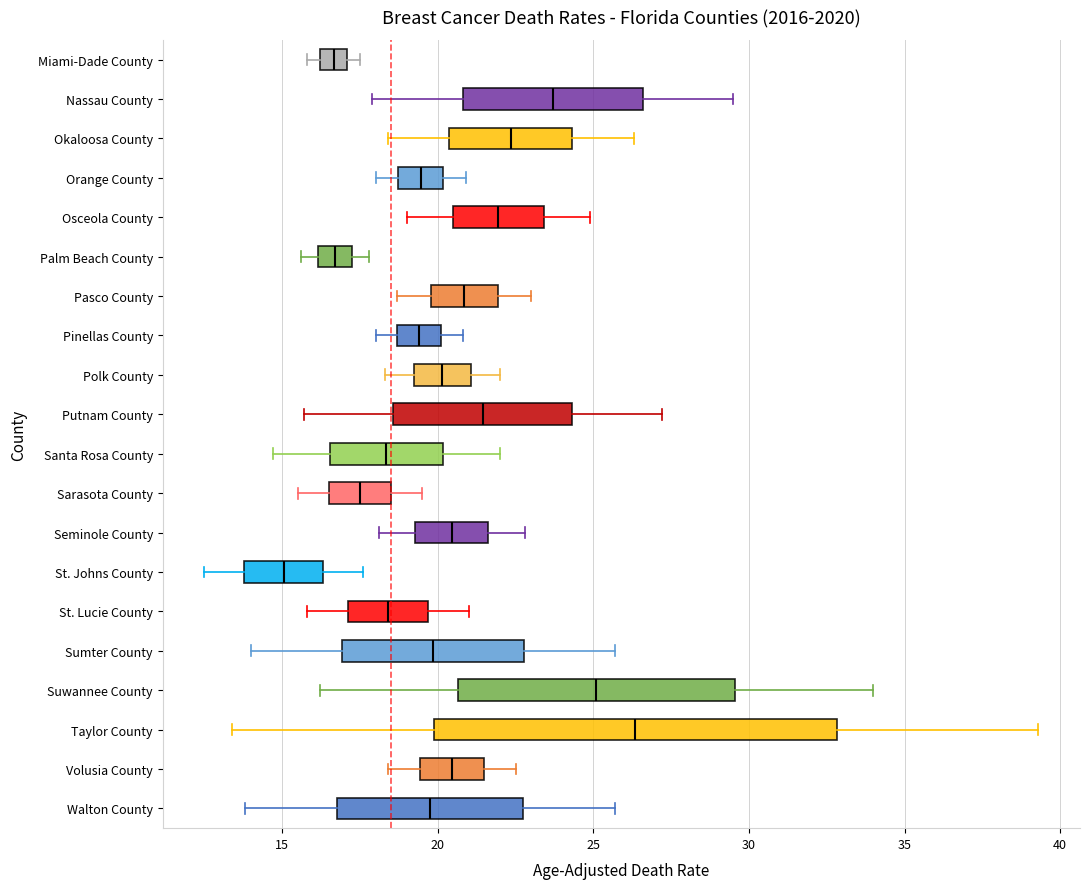

Reading bottom to top, transcribe this box plot: for each box, give where its median line is, the range the box spans, and where its two whiskers end, as read against the x-axis. The values are not printed on the chart, so give them approximately, as read against the axis.

Walton County: median 20.0, box 17.0 to 22.5, whiskers 14.0 to 25.5
Volusia County: median 20.5, box 19.5 to 21.5, whiskers 18.5 to 22.5
Taylor County: median 26.5, box 20.0 to 33.0, whiskers 13.5 to 39.5
Suwannee County: median 25.0, box 20.5 to 29.5, whiskers 16.0 to 34.0
Sumter County: median 20.0, box 17.0 to 23.0, whiskers 14.0 to 25.5
St. Lucie County: median 18.5, box 17.0 to 19.5, whiskers 16.0 to 21.0
St. Johns County: median 15.0, box 14.0 to 16.5, whiskers 12.5 to 17.5
Seminole County: median 20.5, box 19.5 to 21.5, whiskers 18.0 to 23.0
Sarasota County: median 17.5, box 16.5 to 18.5, whiskers 15.5 to 19.5
Santa Rosa County: median 18.5, box 16.5 to 20.0, whiskers 14.5 to 22.0
Putnam County: median 21.5, box 18.5 to 24.5, whiskers 15.5 to 27.0
Polk County: median 20.0, box 19.0 to 21.0, whiskers 18.5 to 22.0
Pinellas County: median 19.5, box 18.5 to 20.0, whiskers 18.0 to 21.0
Pasco County: median 21.0, box 20.0 to 22.0, whiskers 18.5 to 23.0
Palm Beach County: median 16.5, box 16.0 to 17.5, whiskers 15.5 to 18.0
Osceola County: median 22.0, box 20.5 to 23.5, whiskers 19.0 to 25.0
Orange County: median 19.5, box 18.5 to 20.0, whiskers 18.0 to 21.0
Okaloosa County: median 22.5, box 20.5 to 24.5, whiskers 18.5 to 26.5
Nassau County: median 23.5, box 21.0 to 26.5, whiskers 18.0 to 29.5
Miami-Dade County: median 16.5, box 16.0 to 17.0, whiskers 16.0 (just left of the box's left edge) to 17.5